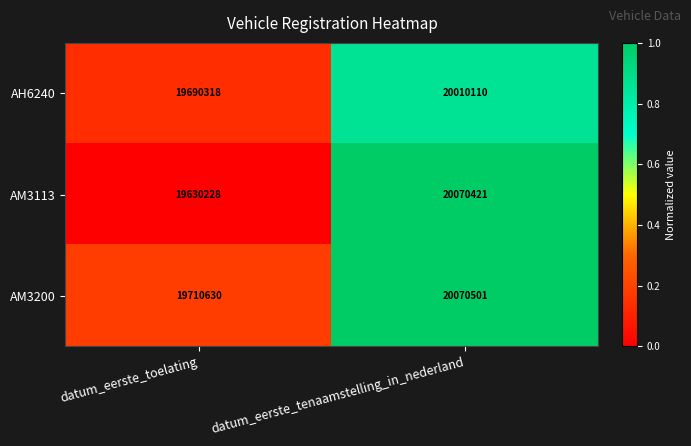

The value of AM3113 at datum_eerste_tenaamstelling_in_nederland is 31412761. True or false?

False